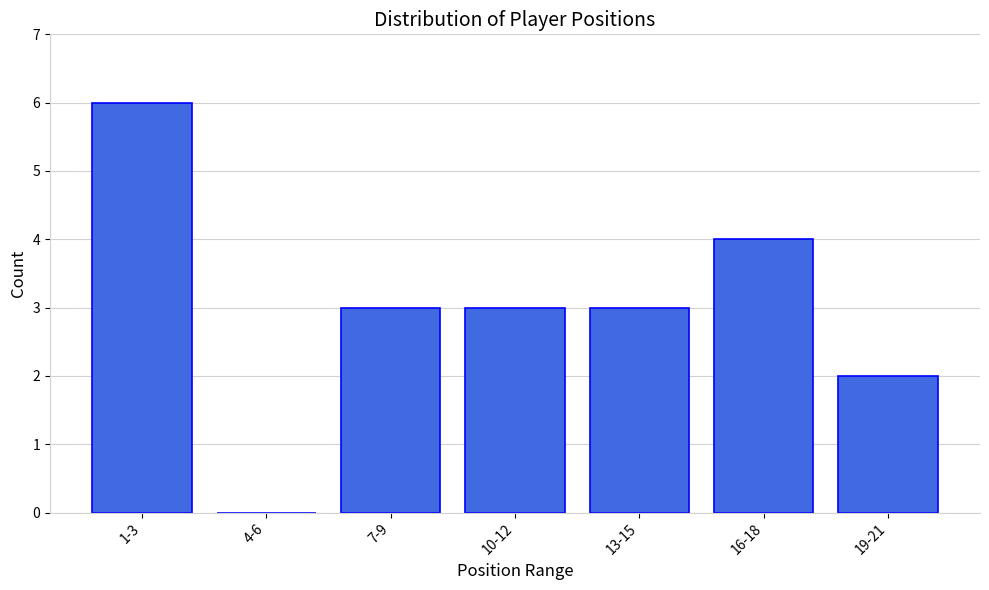

Reading right to left, what are all the values shown in this chart?

19-21=2	16-18=4	13-15=3	10-12=3	7-9=3	4-6=0	1-3=6